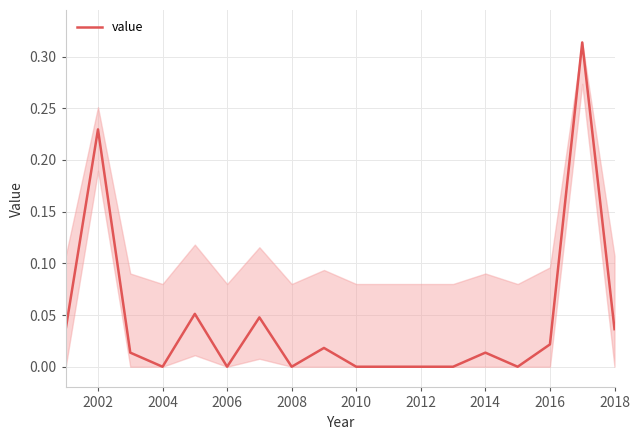

Does the chart display data point markers on the line(s)?

No